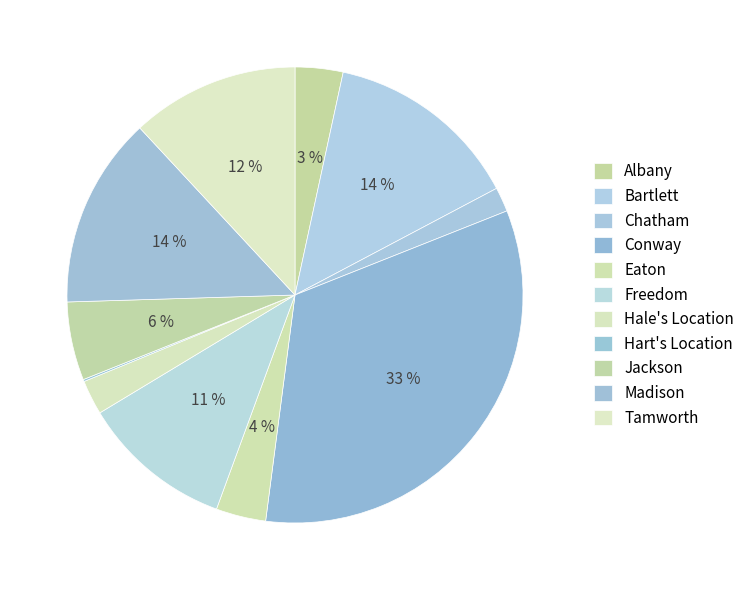

Is it true that Madison is 14% of the pie?

True